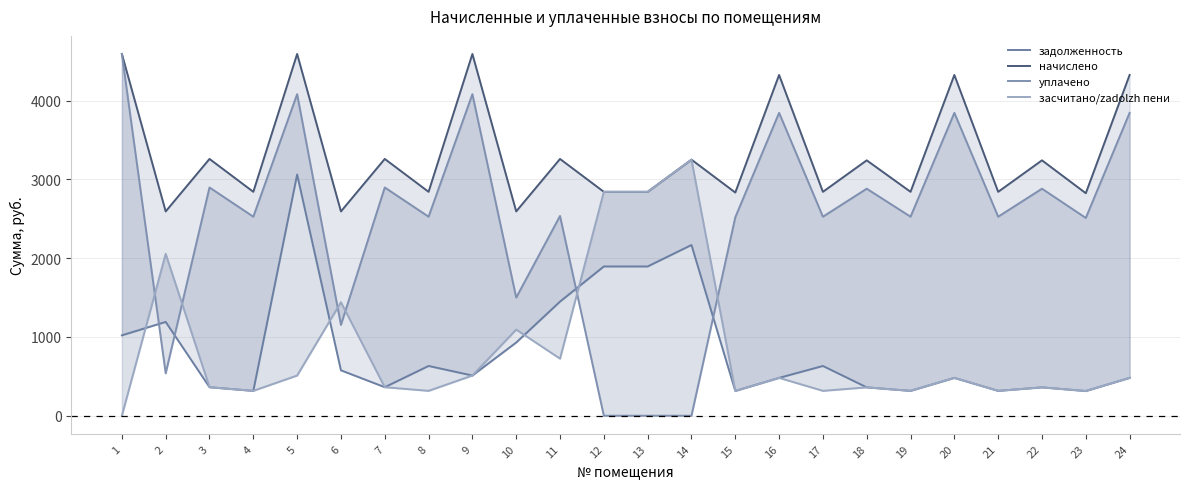

What is the average value of the задолженность series?

850.9